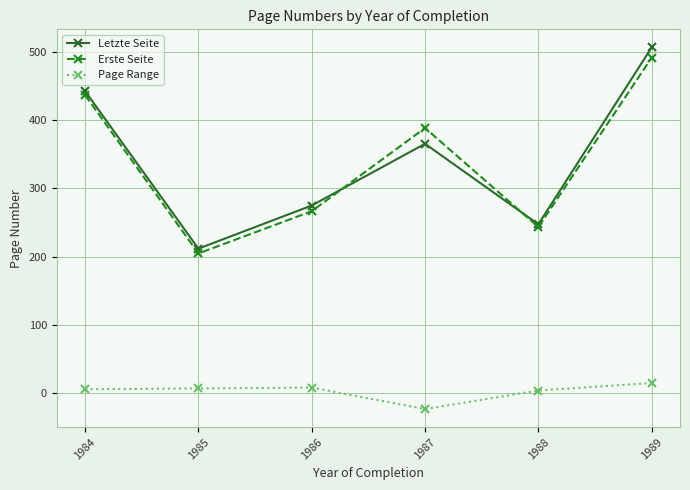

Between 1984 and 1986, which series saw the biggest shift?

Erste Seite